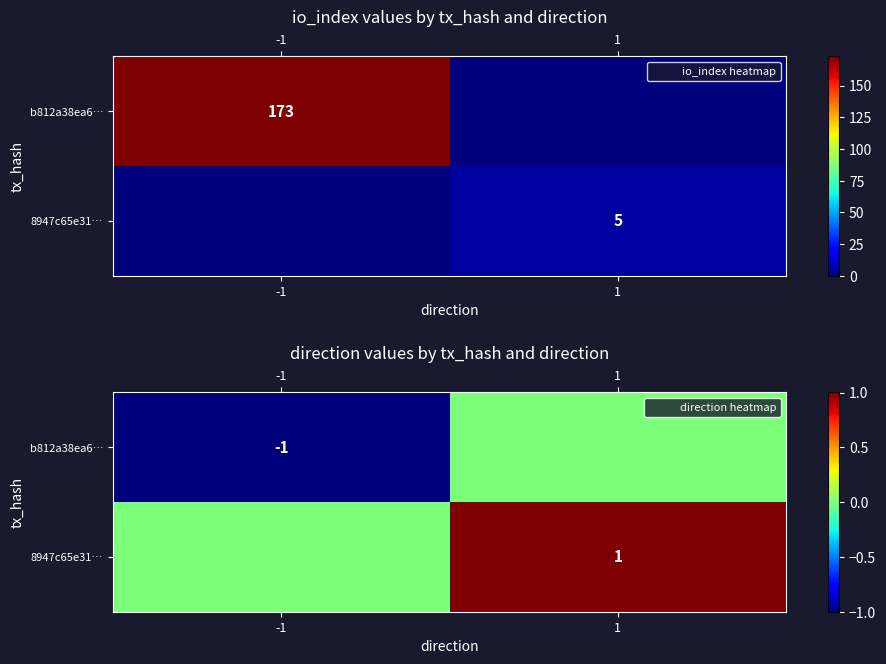

How many categories are shown in the chart?

2